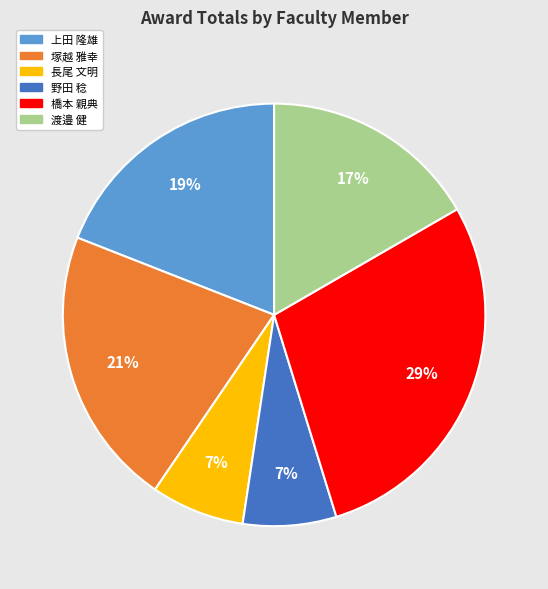

To the nearest percent, what is the average slice percentage?

17%